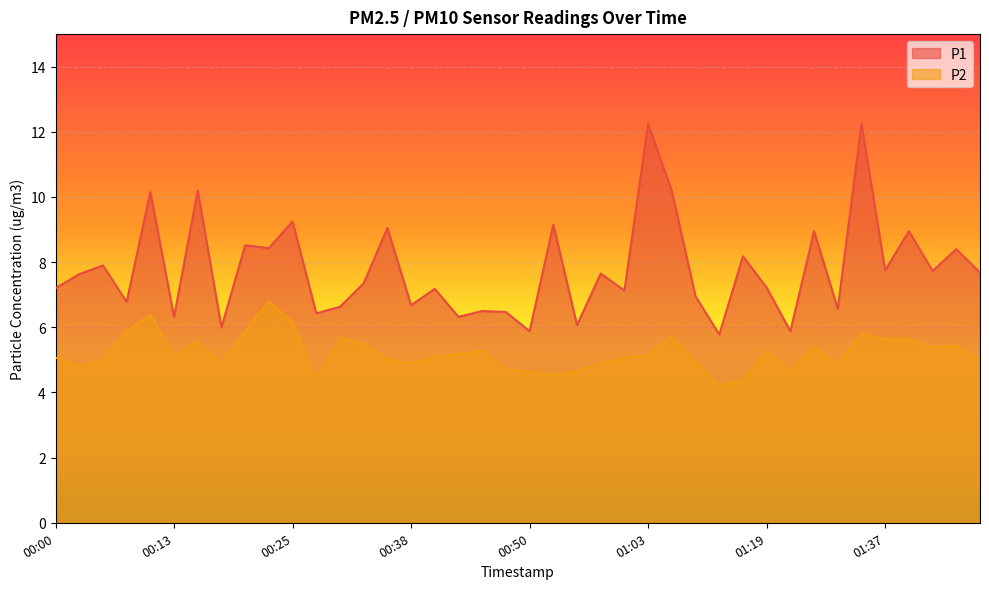

True or false: P2 and P1 cross at least once.

False